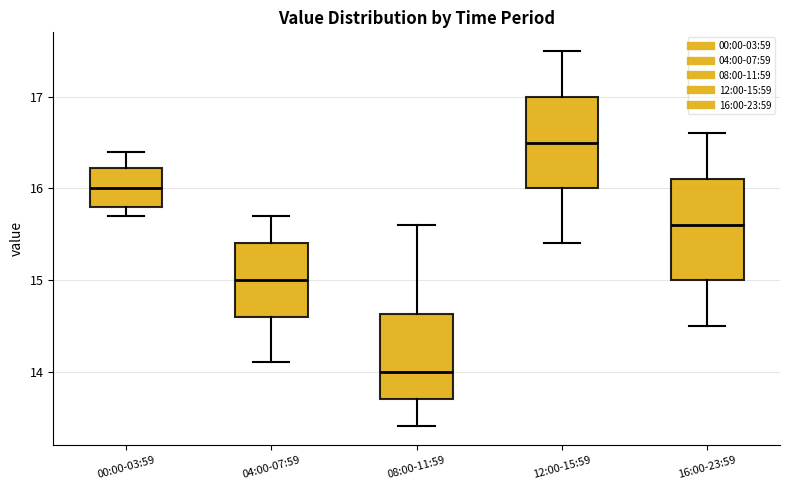

Reading left to right, read every box against the y-axis: the position of its median line, the range the box covers, and the ends of its whiskers. The values are not printed on the chart, so give them approximately, as read against the axis.

00:00-03:59: median 16.0, box 15.8 to 16.2, whiskers 15.7 to 16.4
04:00-07:59: median 15.0, box 14.6 to 15.4, whiskers 14.1 to 15.7
08:00-11:59: median 14.0, box 13.7 to 14.6, whiskers 13.4 to 15.6
12:00-15:59: median 16.5, box 16.0 to 17.0, whiskers 15.4 to 17.5
16:00-23:59: median 15.6, box 15.0 to 16.1, whiskers 14.5 to 16.6